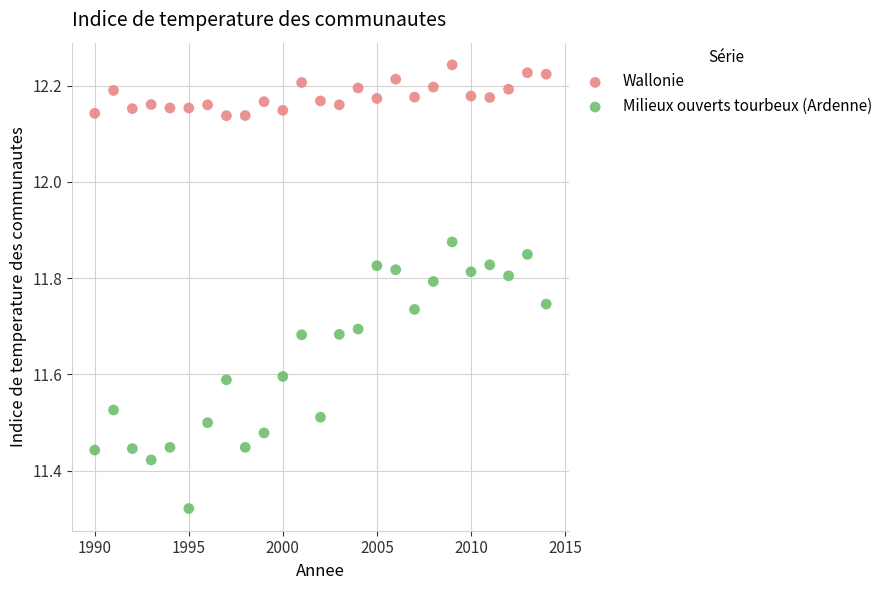

Across all data points, what is the range of X values (max minus min)?

24.0